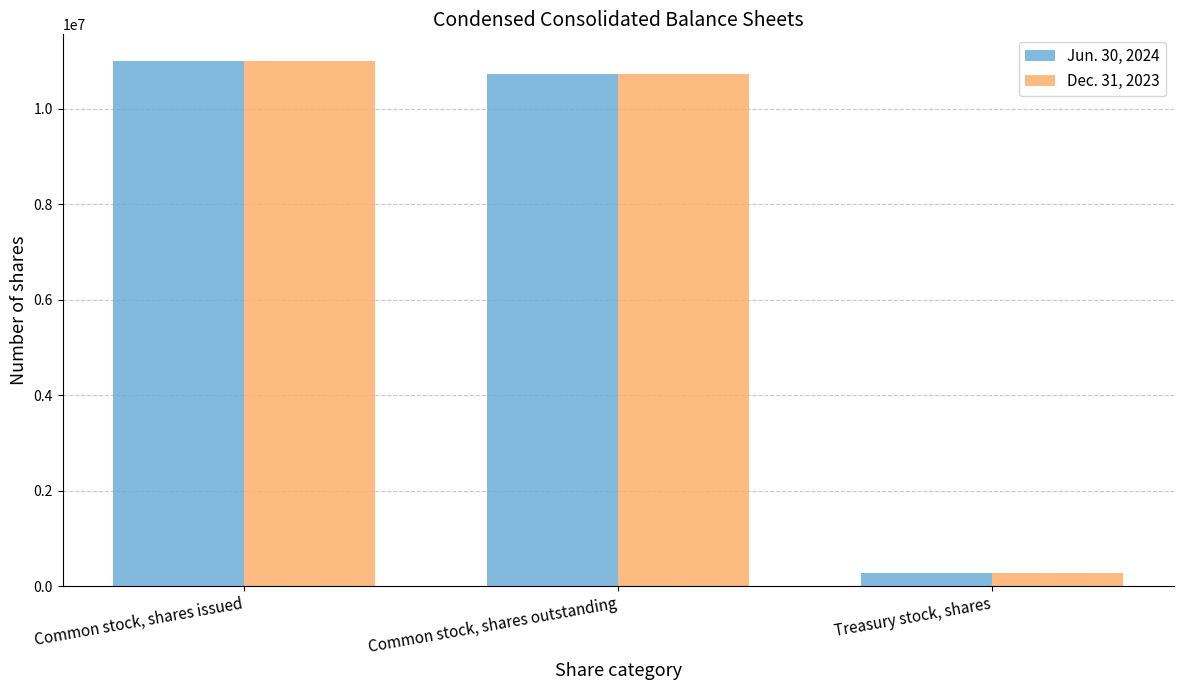

Reading left to right, list all the values displayed in this chart.

Jun. 30, 2024: 11012754	10726924	285830
Dec. 31, 2023: 11012754	10726924	285830